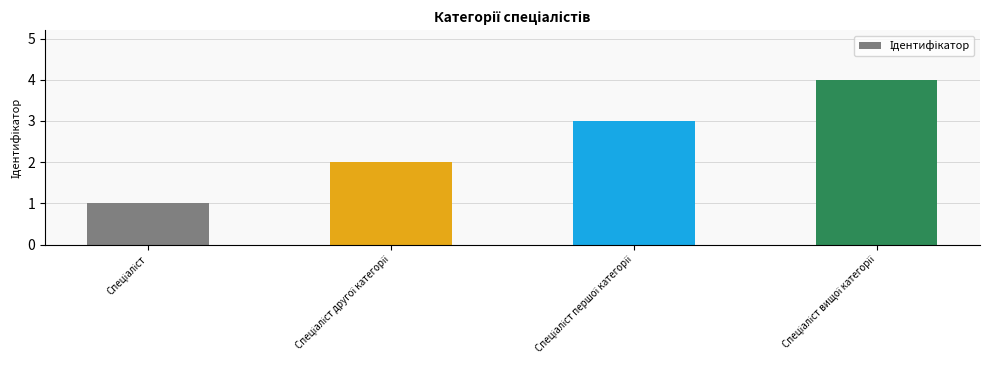

What is the smallest value displayed?

1